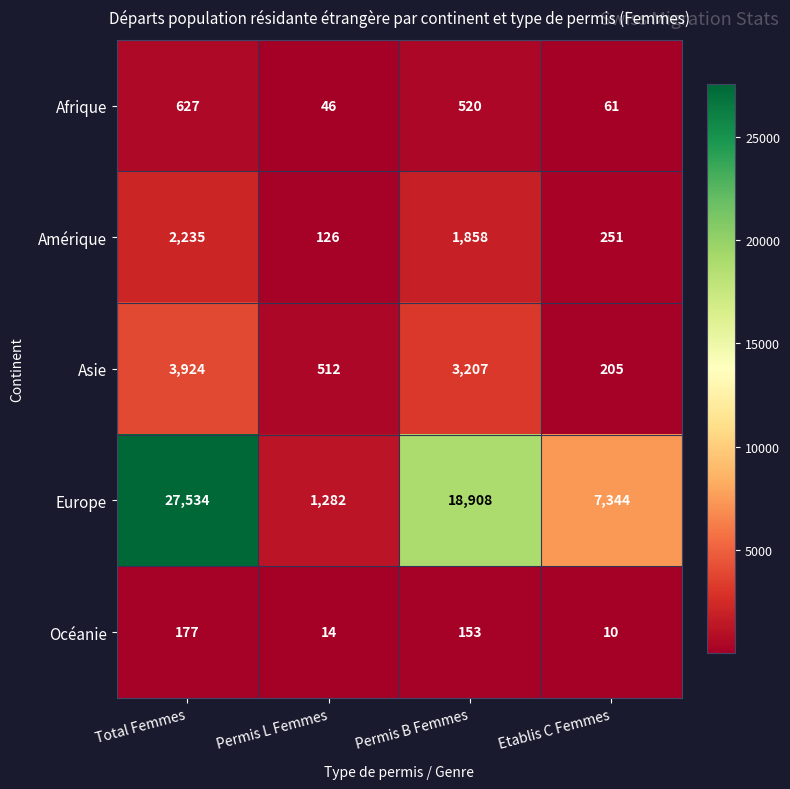

Is it true that Asie equals 3924 at Total Femmes?

True